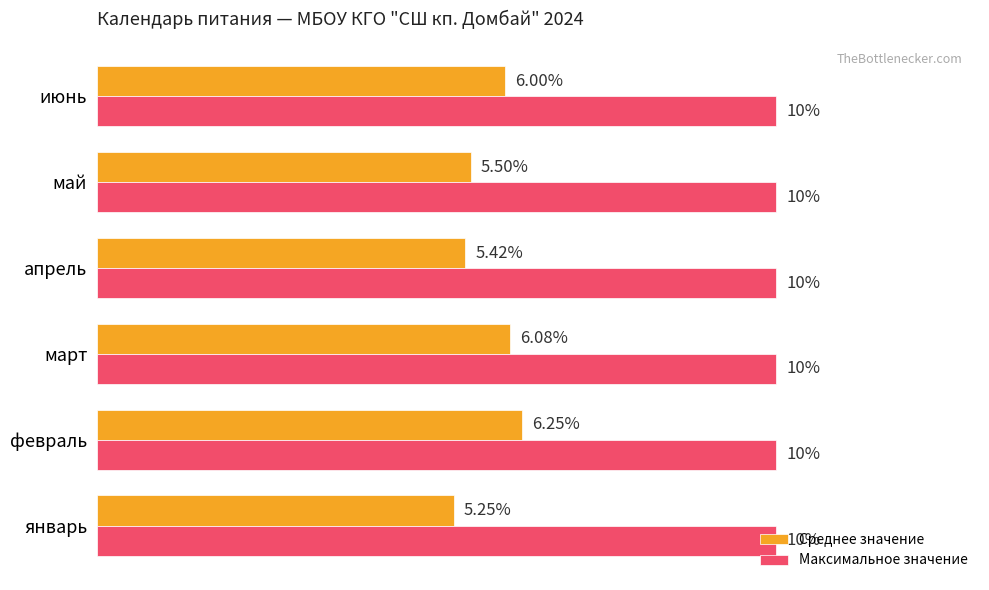

Which series has the largest total across all categories?

Максимальное значение